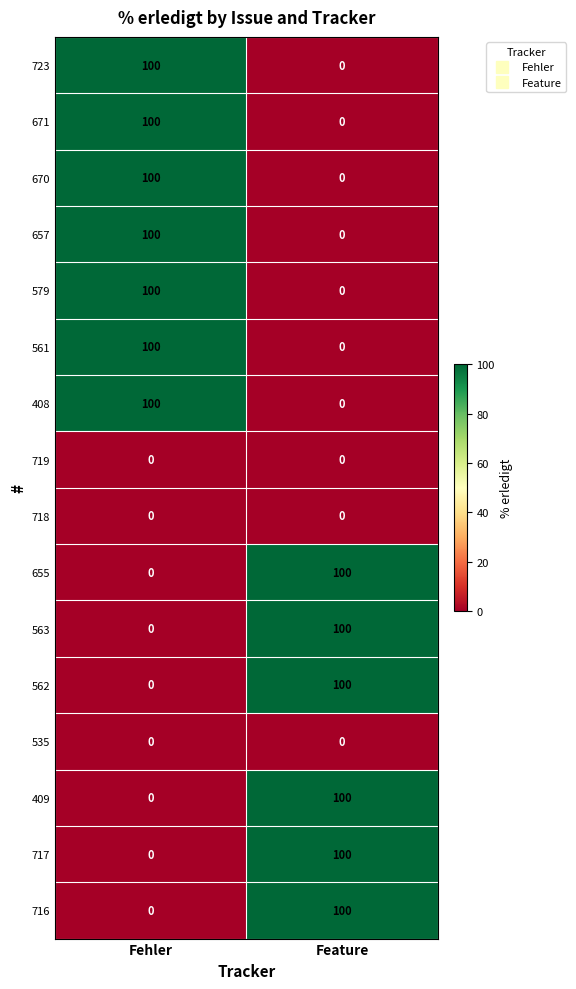

What is the total value across all series at Fehler?

700